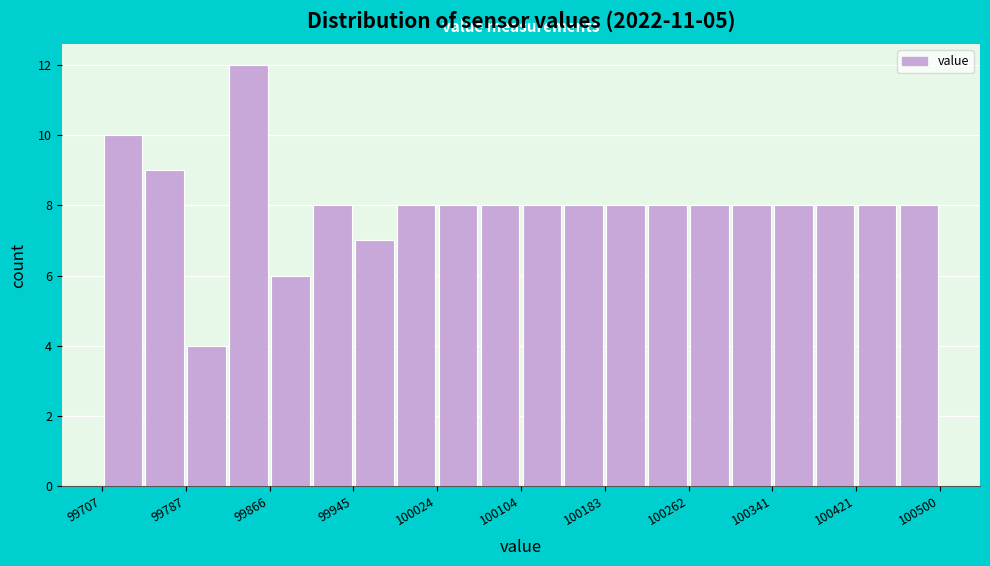

Read against the x-axis, roughly where is the centre of the tallest bar?

99850